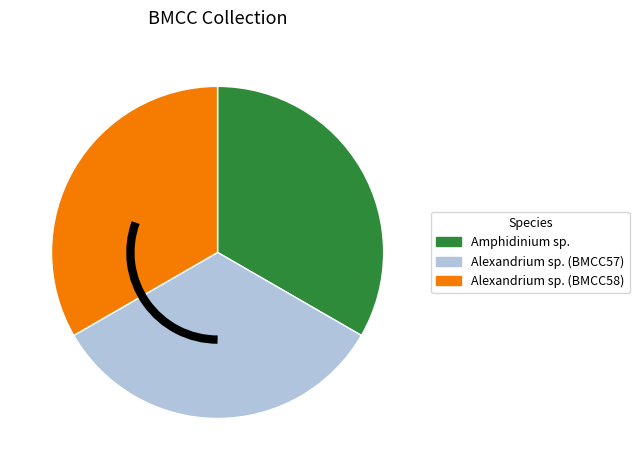

Combined, do Alexandrium sp. (BMCC57) and Alexandrium sp. (BMCC58) account for over 50%?

Yes